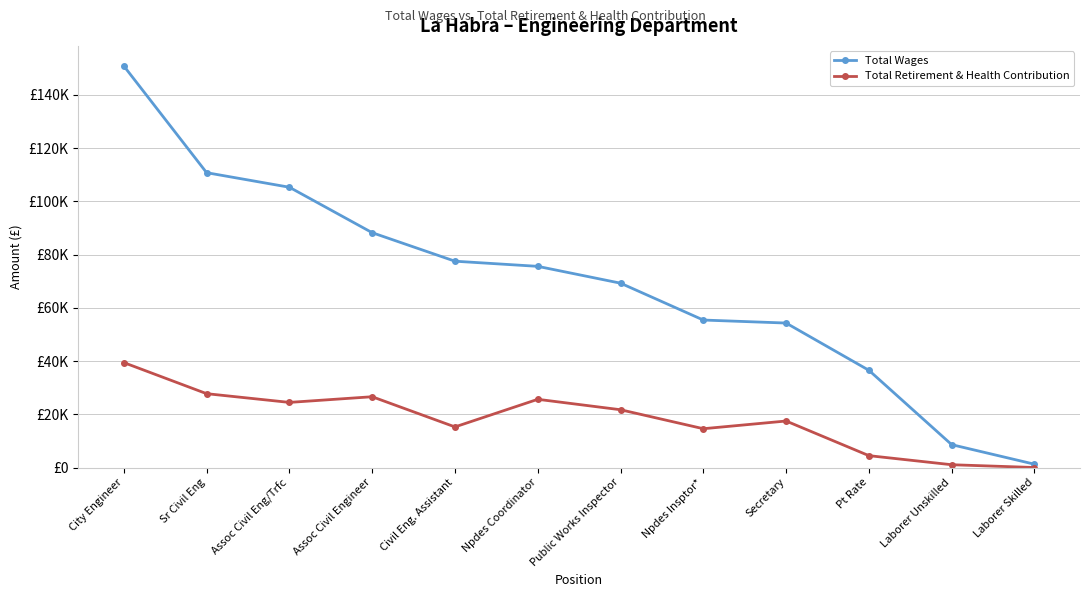

Is the value of Total Wages at Npdes Coordinator greater than the value of Total Retirement & Health Contribution at Npdes Insptor*?

Yes